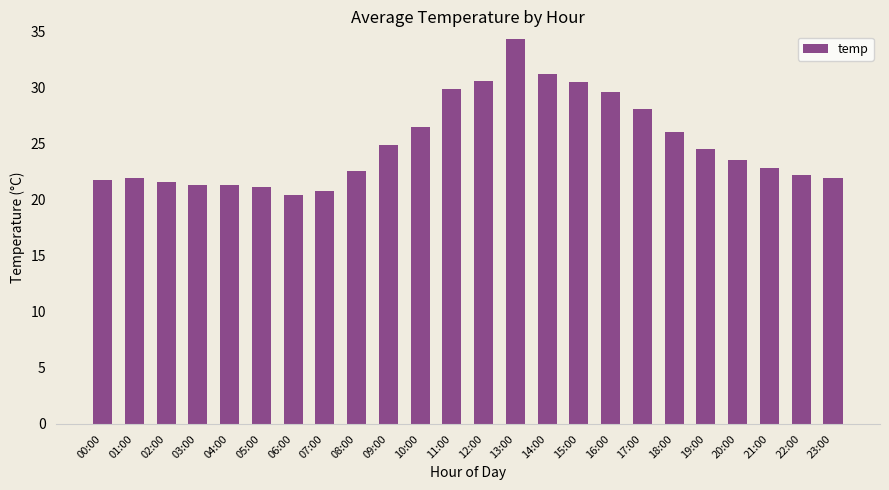

What is the change in value from 05:00 to 12:00?

+9.5